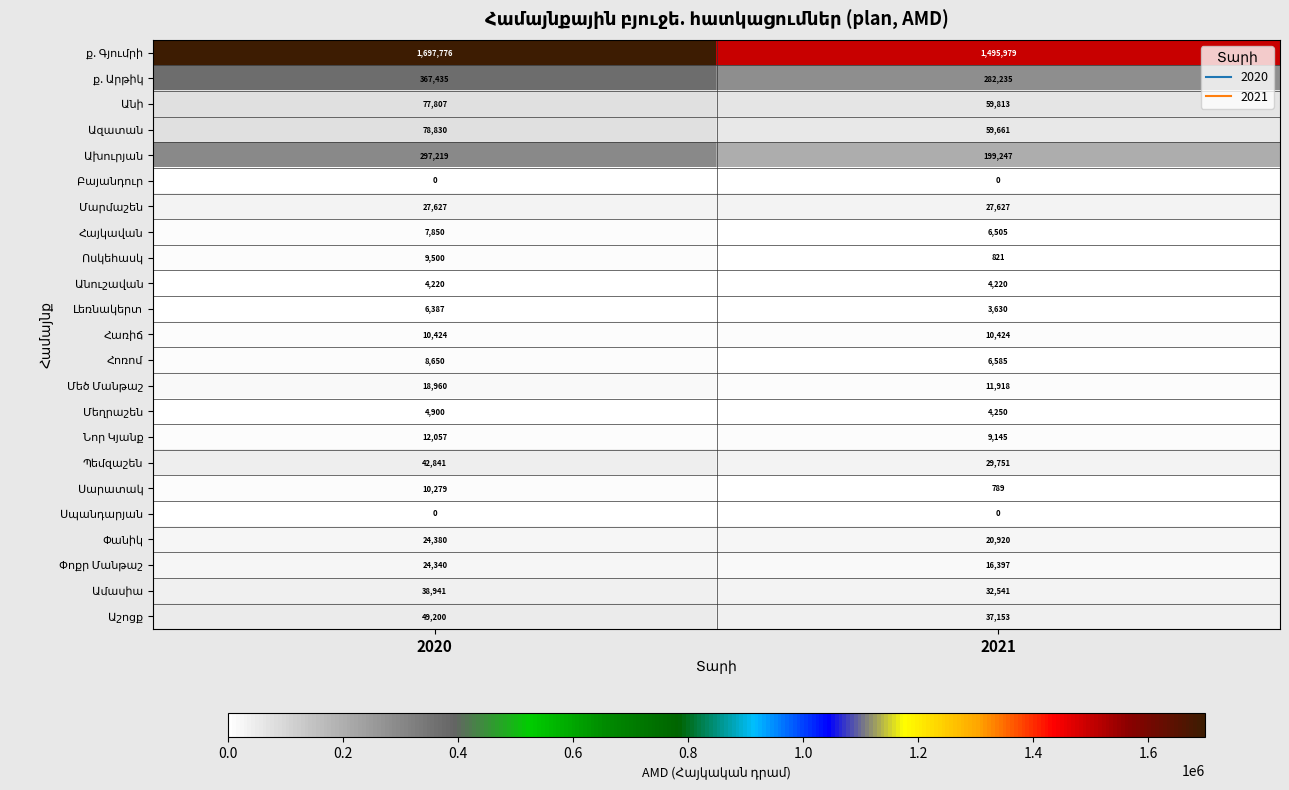

What is the maximum value shown in the chart?

1697776